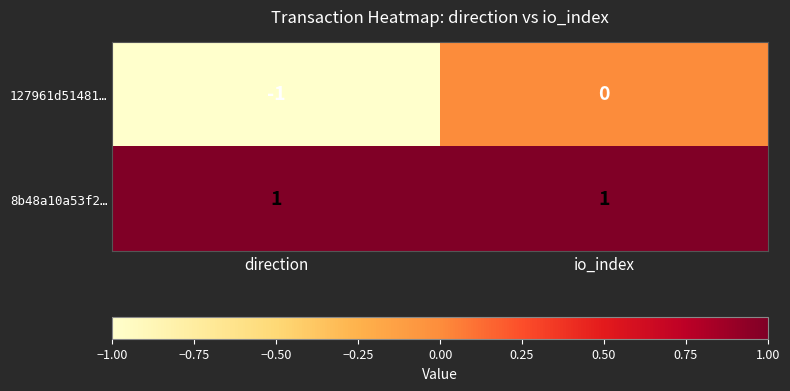

The value of 8b48a10a53f2… at direction is 0. True or false?

False